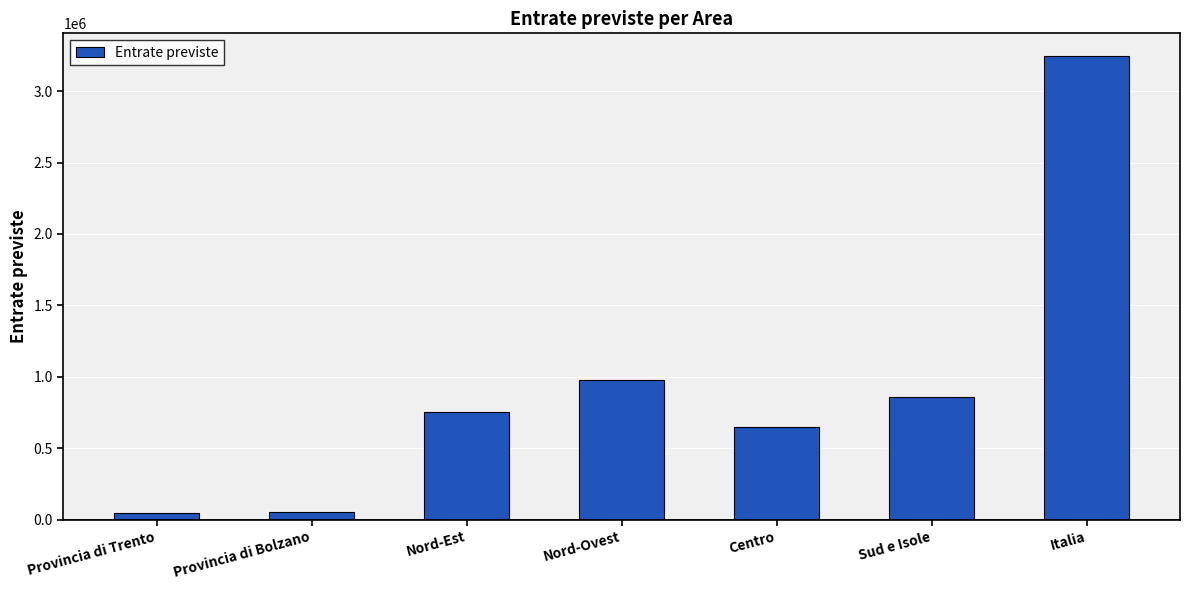

Are the bars grouped side by side (vs. stacked)?

No